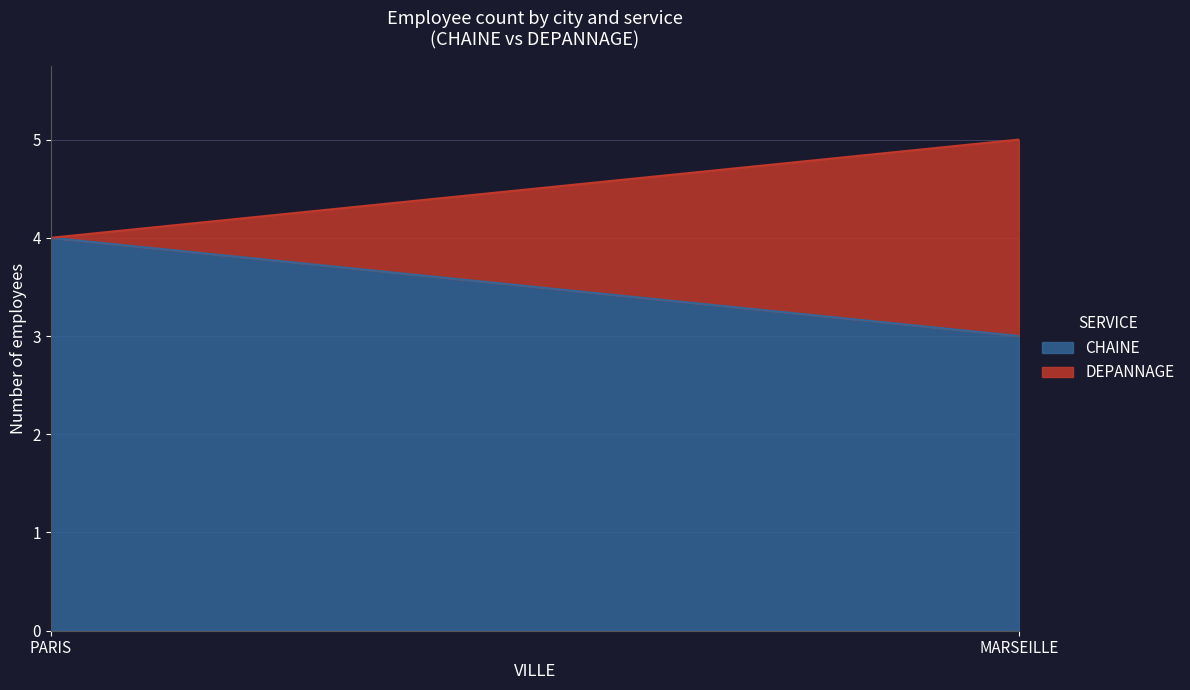

Reading right to left, what are the values for CHAINE?

MARSEILLE=3	PARIS=4